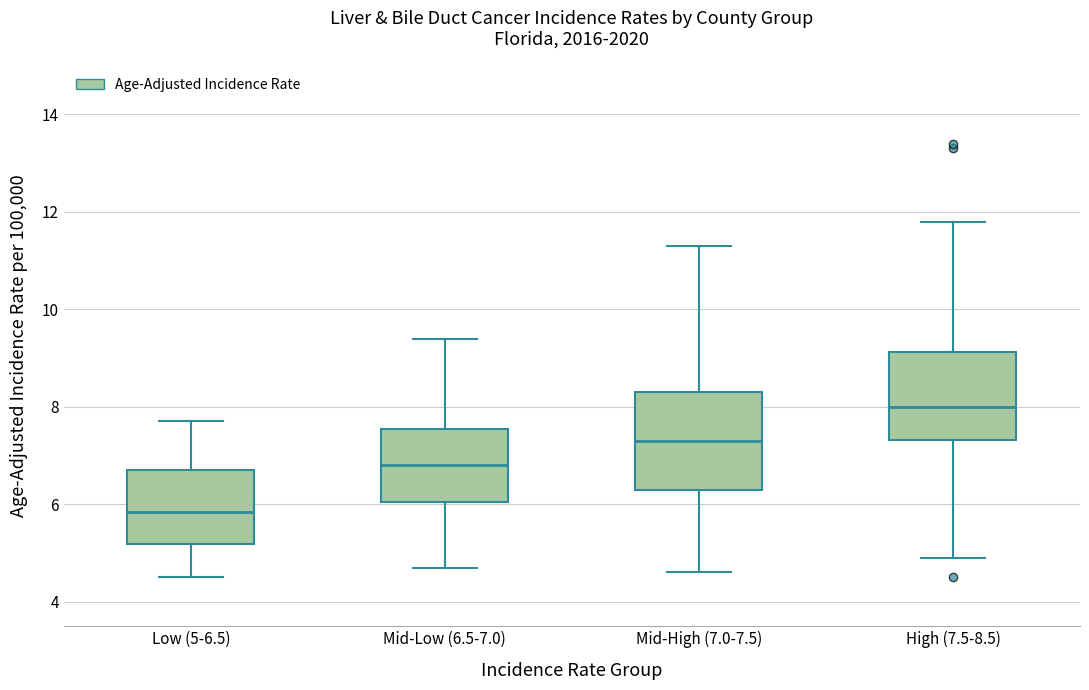

Comparing the boxes themselves (not the whiskers), which one is the tallest?

Mid-High (7.0-7.5)